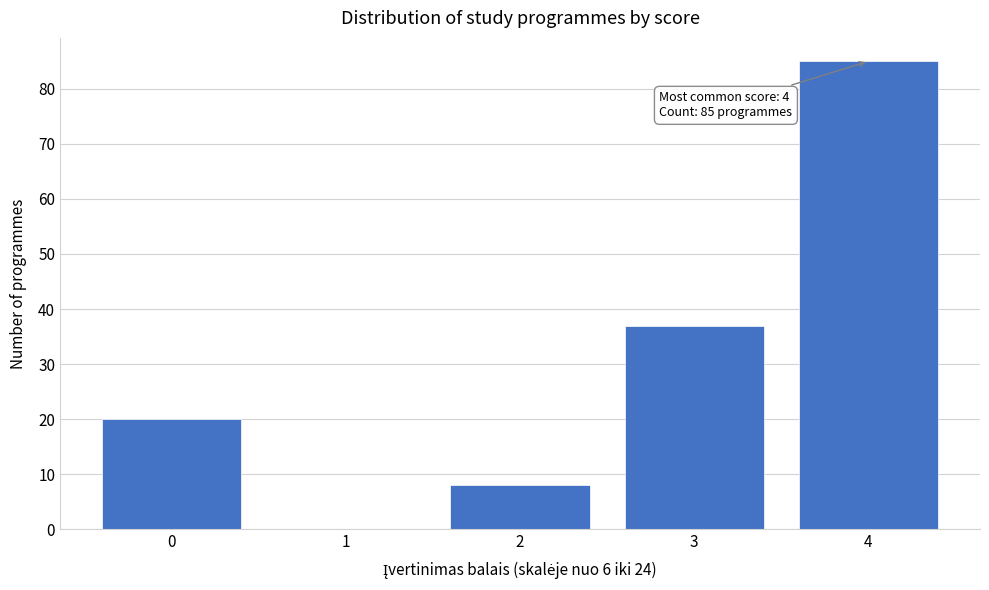

Reading right to left, extract all data points from this chart.

4=85	3=37	2=8	1=0	0=20